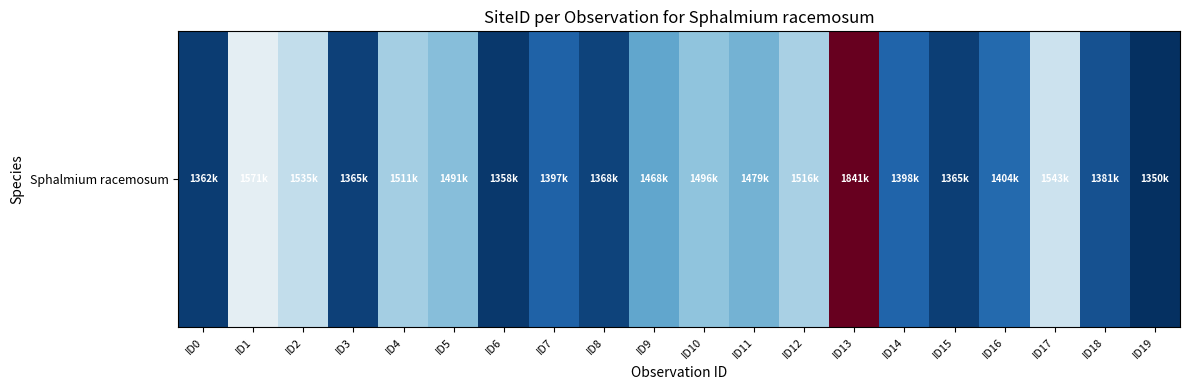

True or false: the data shows 1350374 at ID19.

True